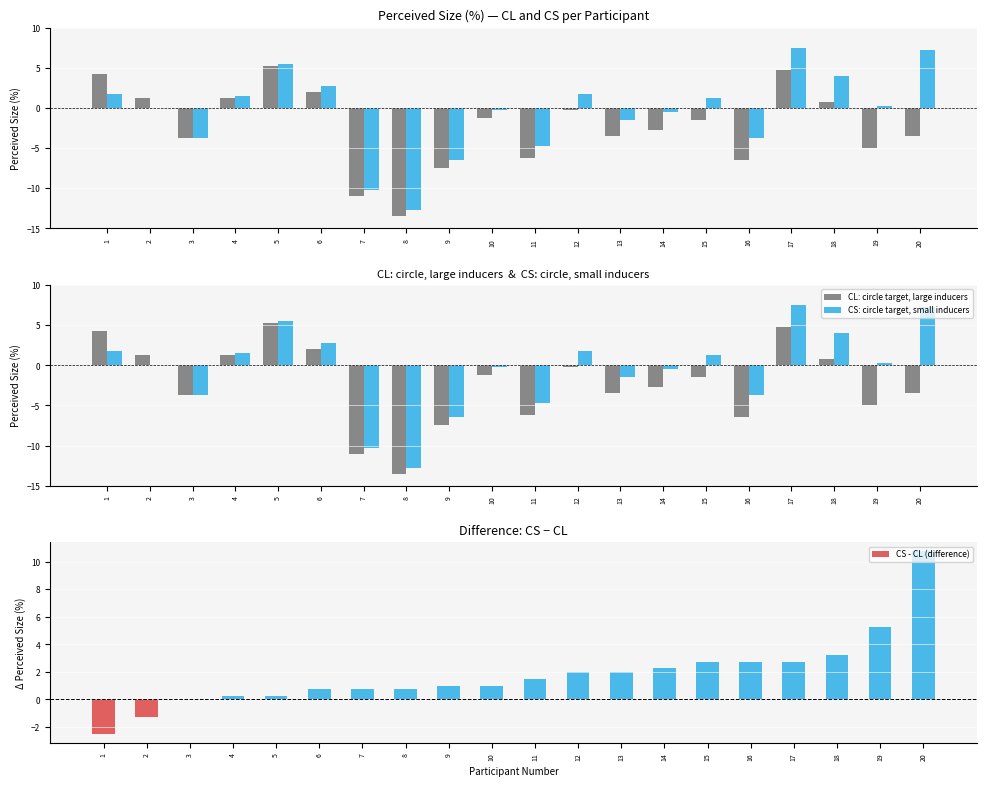

Reading left to right, extract all data points from this chart.

CL: 4.2	1.2	-3.8	1.2	5.2	2.0	-11.0	-13.5	-7.5	-1.2	-6.2	-0.2	-3.5	-2.8	-1.5	-6.5	4.8	0.8	-5.0	-3.5
CS: 1.8	0.0	-3.8	1.5	5.5	2.8	-10.2	-12.8	-6.5	-0.2	-4.8	1.8	-1.5	-0.5	1.2	-3.8	7.5	4.0	0.2	7.2
CL: circle target, large inducers: 4.2	1.2	-3.8	1.2	5.2	2.0	-11.0	-13.5	-7.5	-1.2	-6.2	-0.2	-3.5	-2.8	-1.5	-6.5	4.8	0.8	-5.0	-3.5
CS: circle target, small inducers: 1.8	0.0	-3.8	1.5	5.5	2.8	-10.2	-12.8	-6.5	-0.2	-4.8	1.8	-1.5	-0.5	1.2	-3.8	7.5	4.0	0.2	7.2
CS - CL (difference): -2.5	-1.2	0.0	0.2	0.2	0.8	0.8	0.8	1.0	1.0	1.5	2.0	2.0	2.2	2.8	2.8	2.8	3.2	5.2	10.8